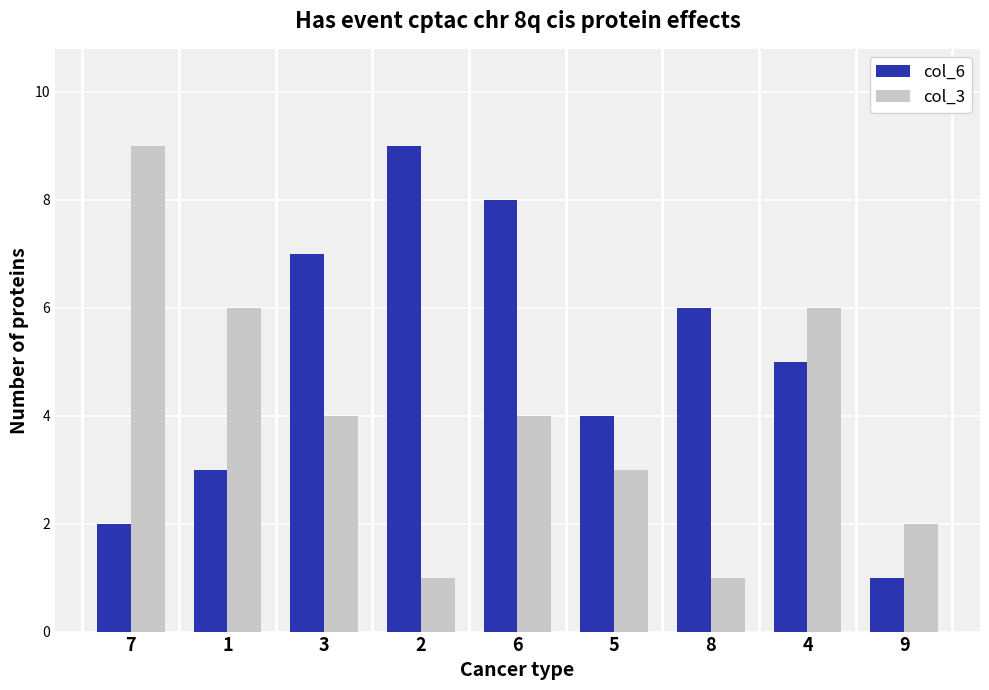

What is the difference between the col_6 values at 8 and 7?

4